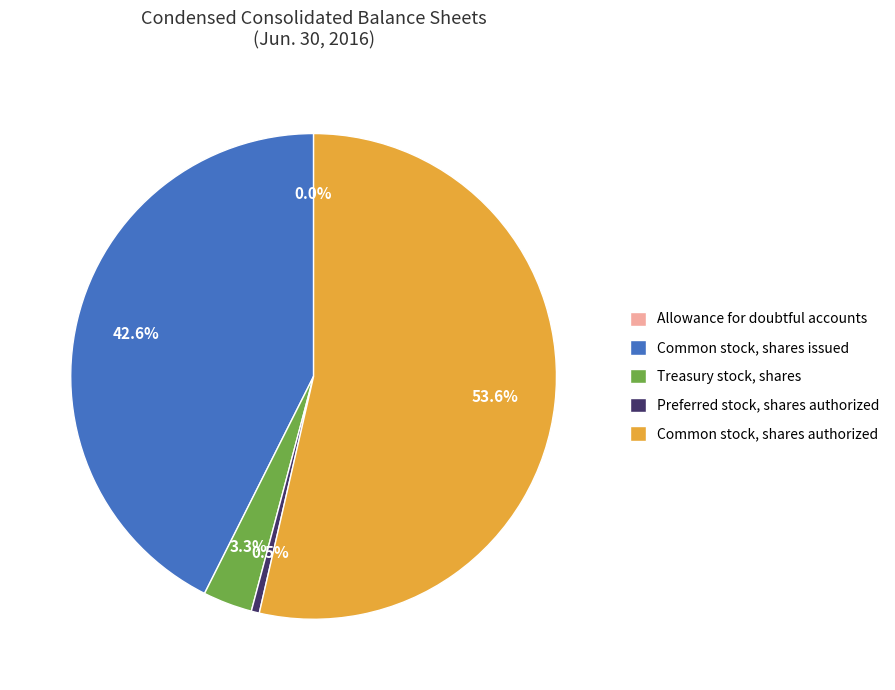

To the nearest percent, what percentage of the pie is Common stock, shares issued?

43%